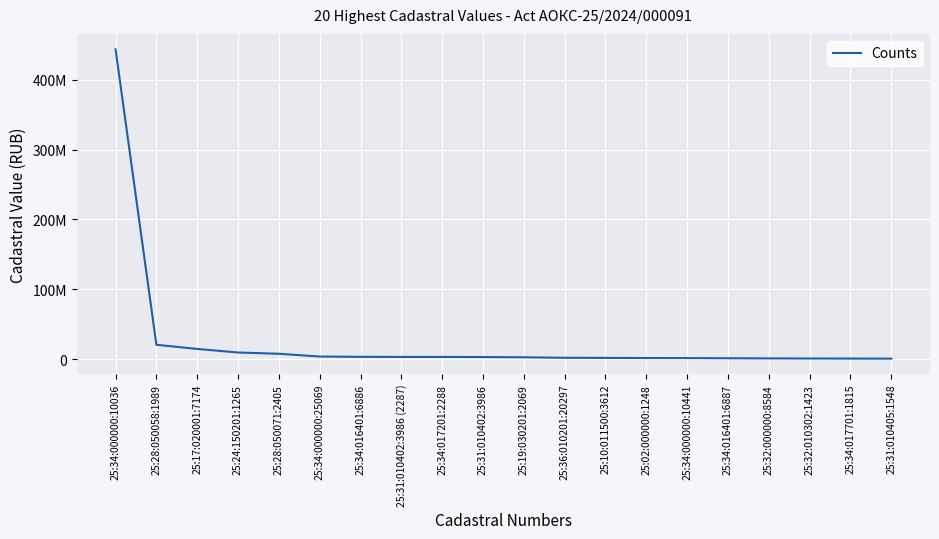

The chart shows a value of 1482764.9 at 25:19:030201:2069. True or false?

False